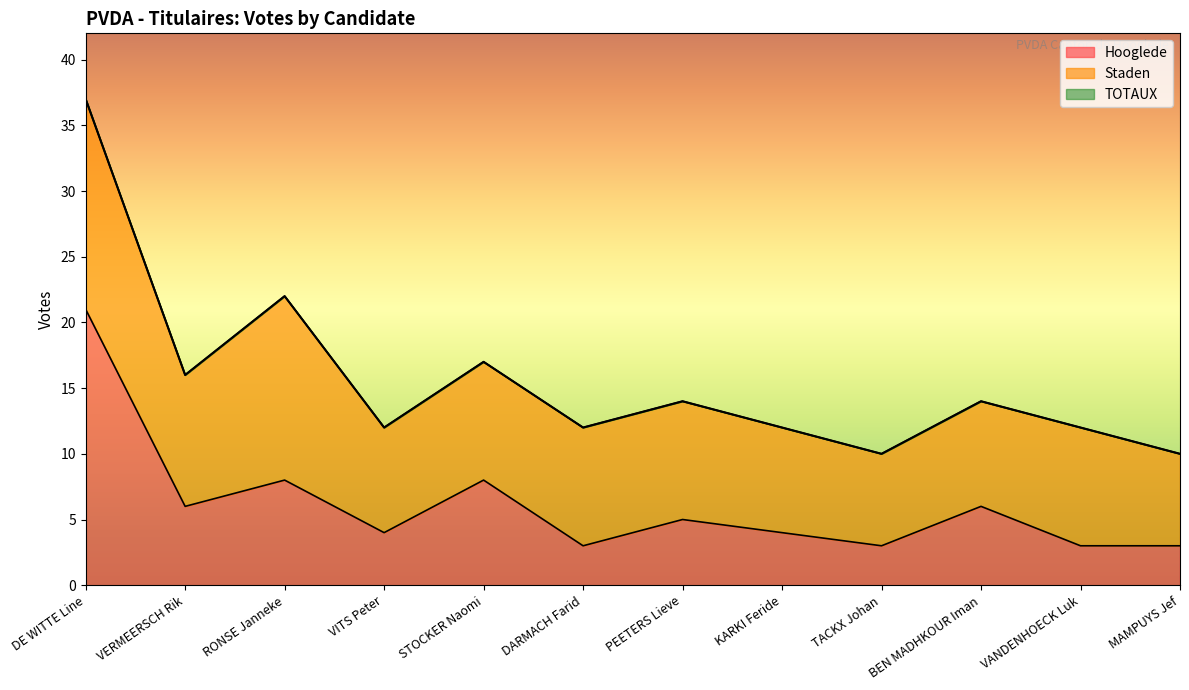

Is it true that TOTAUX equals 6 at STOCKER Naomi?

False